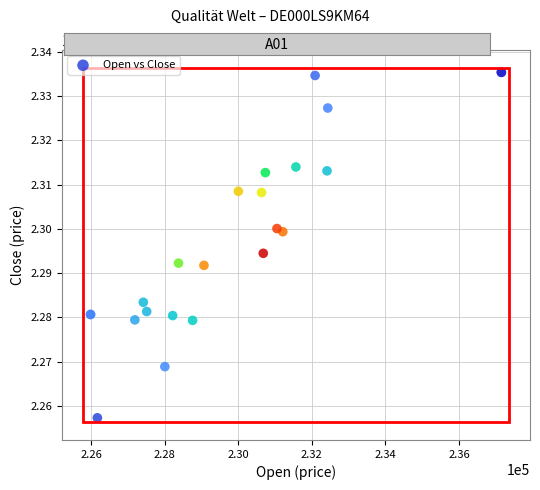

What Y value in the scatter plot is closest to 229635?

229449